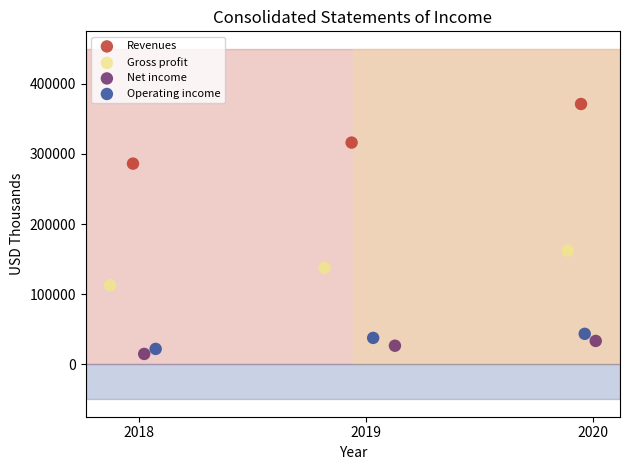

What are all the series names shown in the legend?

Revenues, Gross profit, Net income, Operating income